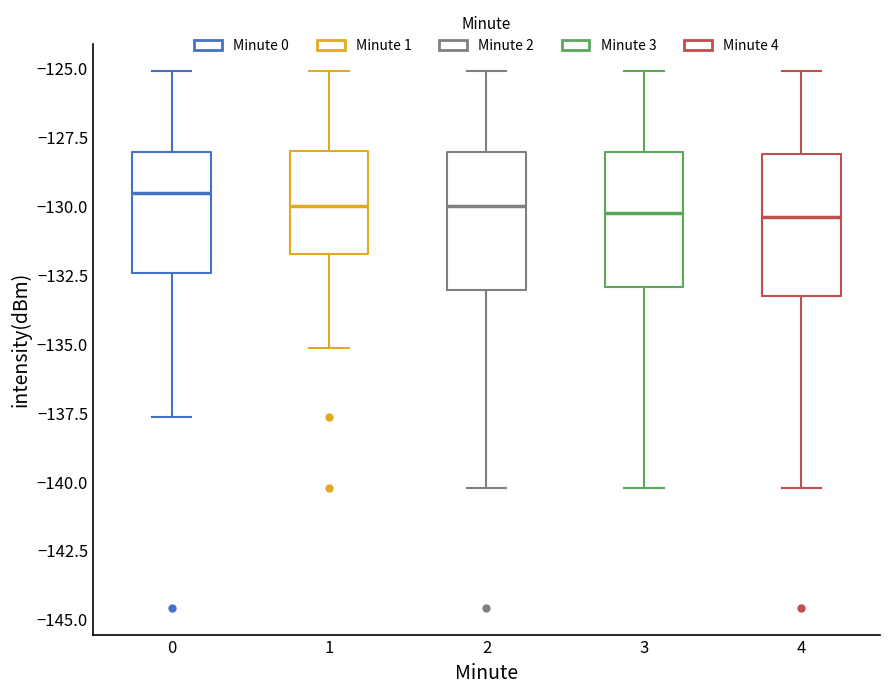

Where does the lower whisker of the box at x = 4 end on the y-axis? The values are not printed on the chart, so give them approximately, as read against the axis.

-140.5